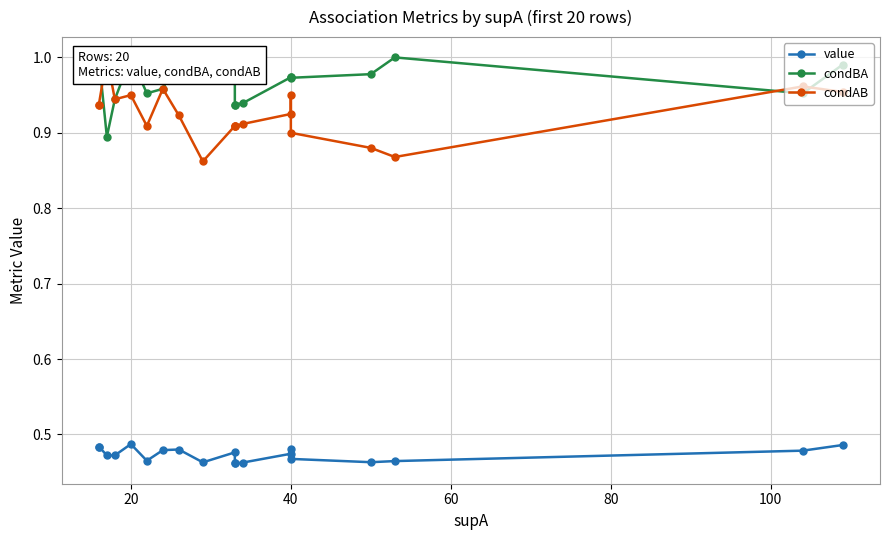

What is the value of the condBA point at the 3rd from the left?

0.9